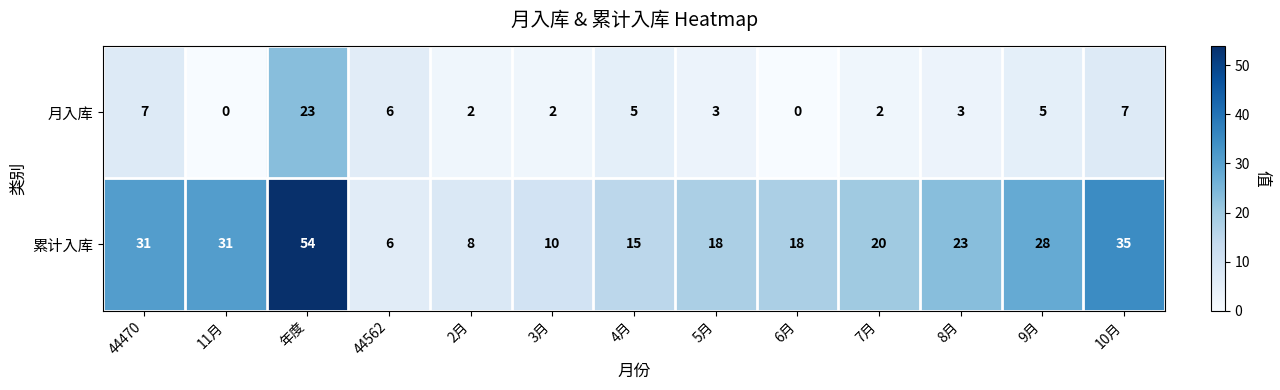

Reading right to left, what are all the values shown in this chart?

月入库: 7	5	3	2	0	3	5	2	2	6	23	0	7
累计入库: 35	28	23	20	18	18	15	10	8	6	54	31	31